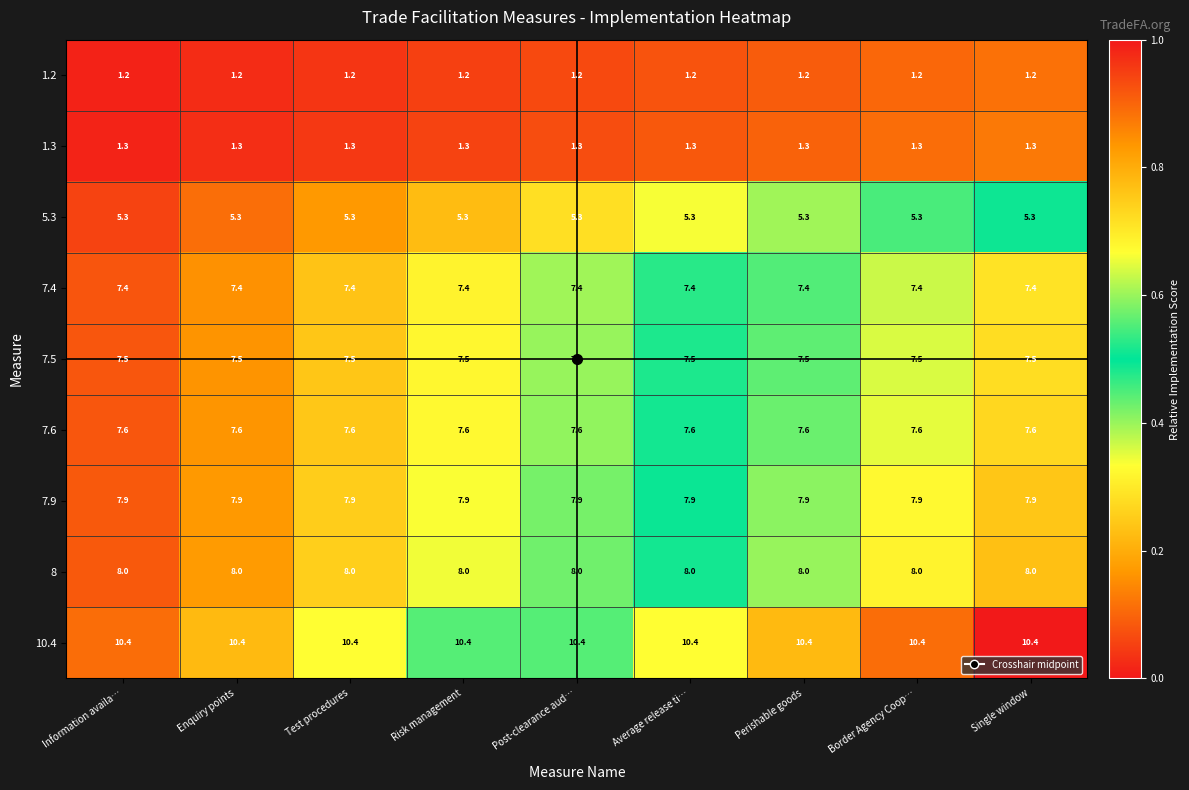

What is the spread (max minus min) of values at Average release ti…?

9.2